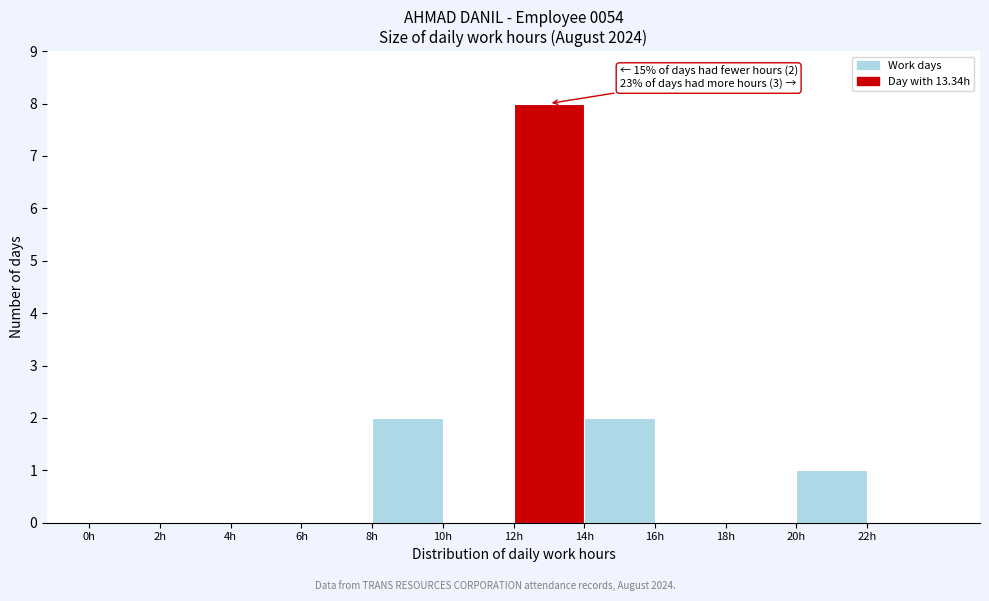

Which range on the x-axis has the tallest bar?

12 to 14